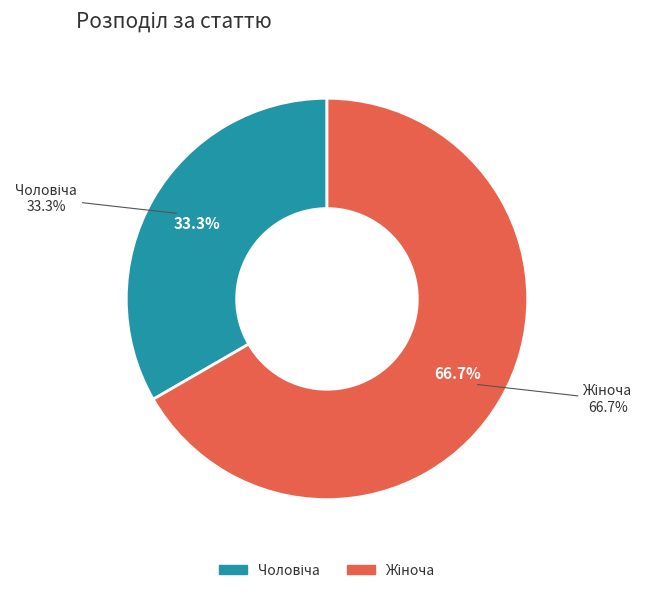

What percentage is NOT represented by Жіноча?

33.3%